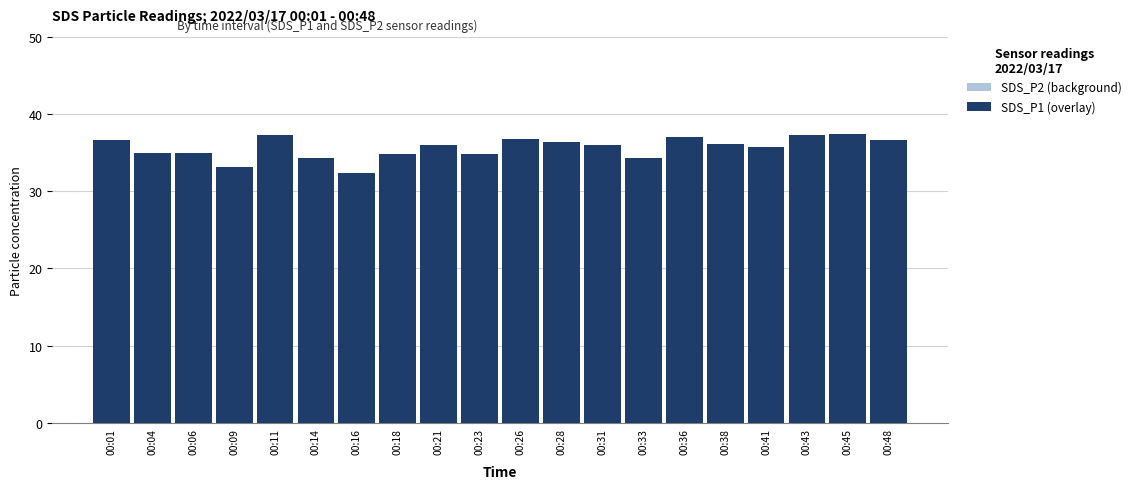

The value of SDS_P1 (overlay) at 00:16 is 9.4. True or false?

False